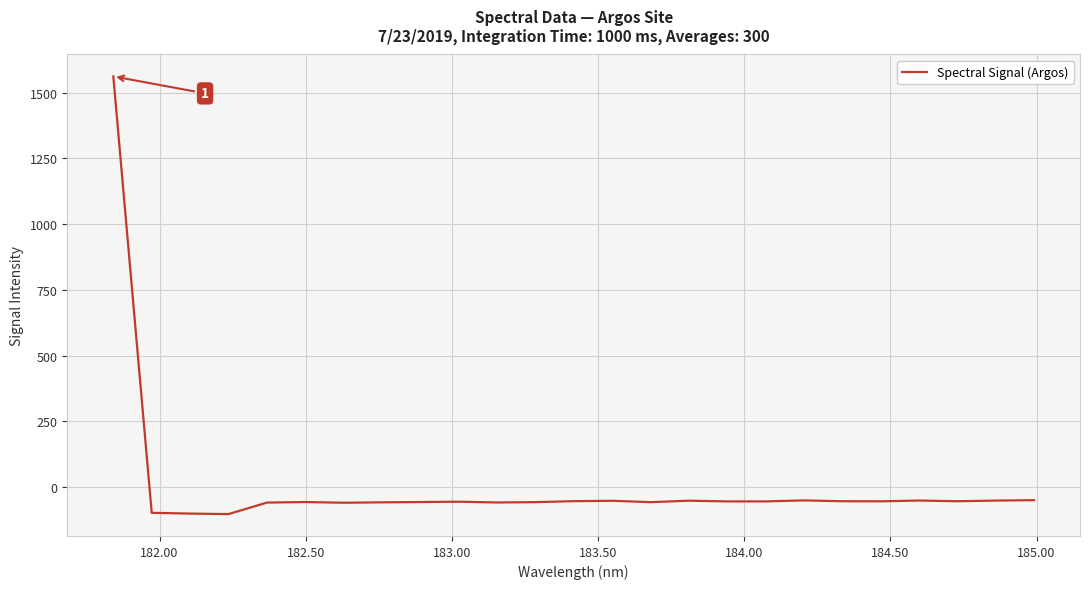

Is this an area chart (filled region under the line)?

No